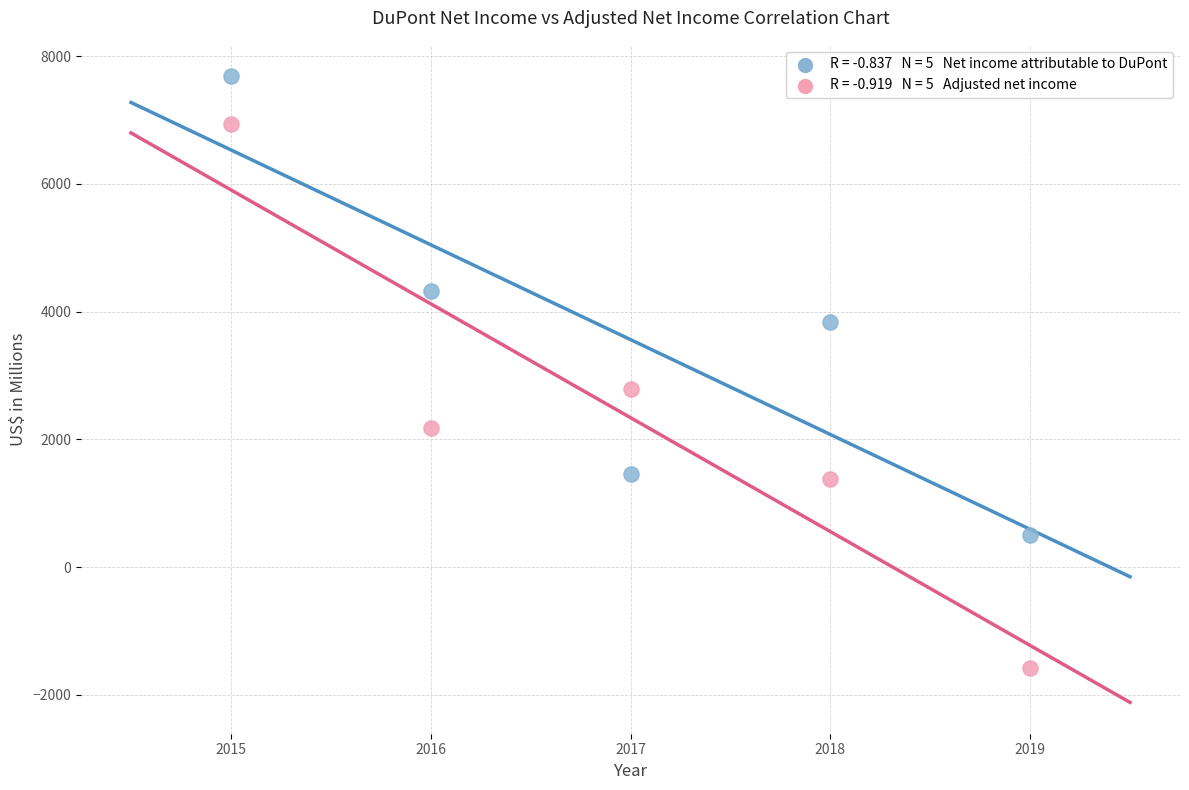

Across all data points, what is the range of Y values (max minus min)?

9268